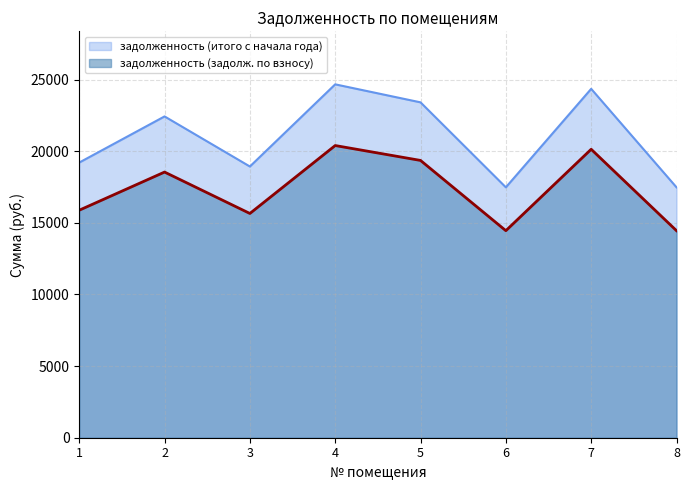

True or false: задолженность (итого с начала года) has a value of 26590.0 at 8.

False